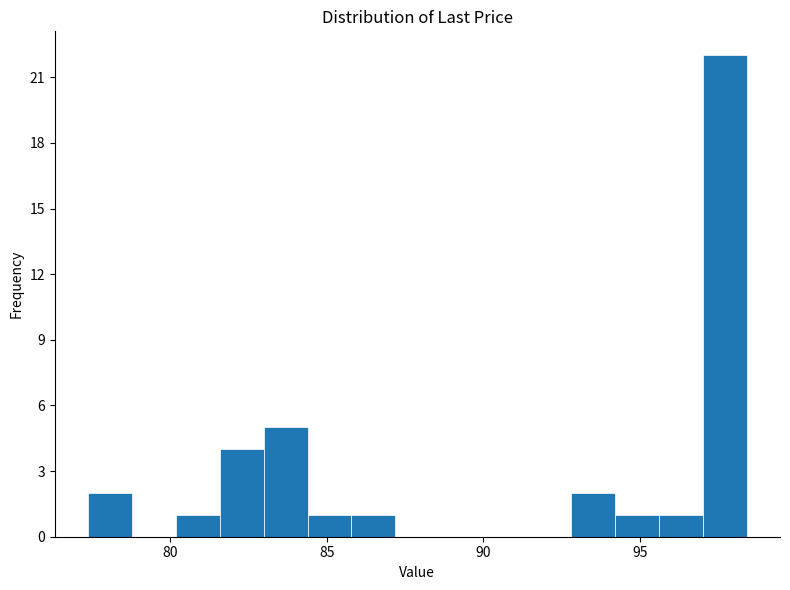

Read against the x-axis, roughly where is the centre of the tallest bar?

97.5